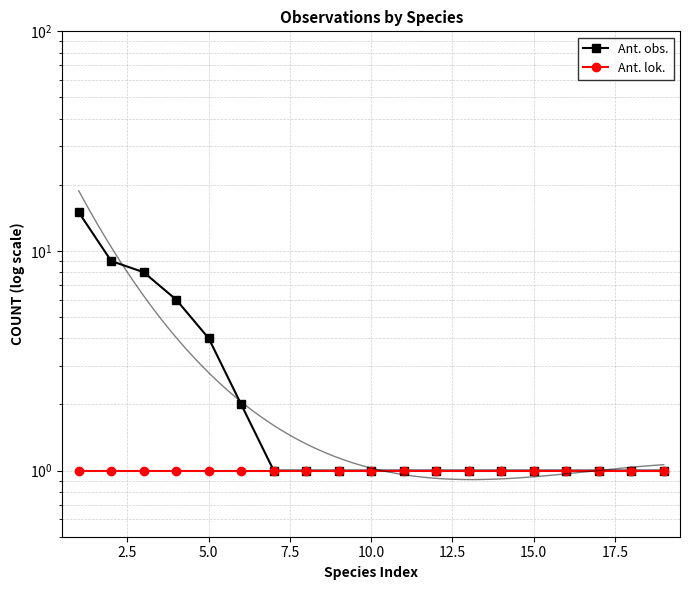

What is the sum of all Ant. lok. values?

19